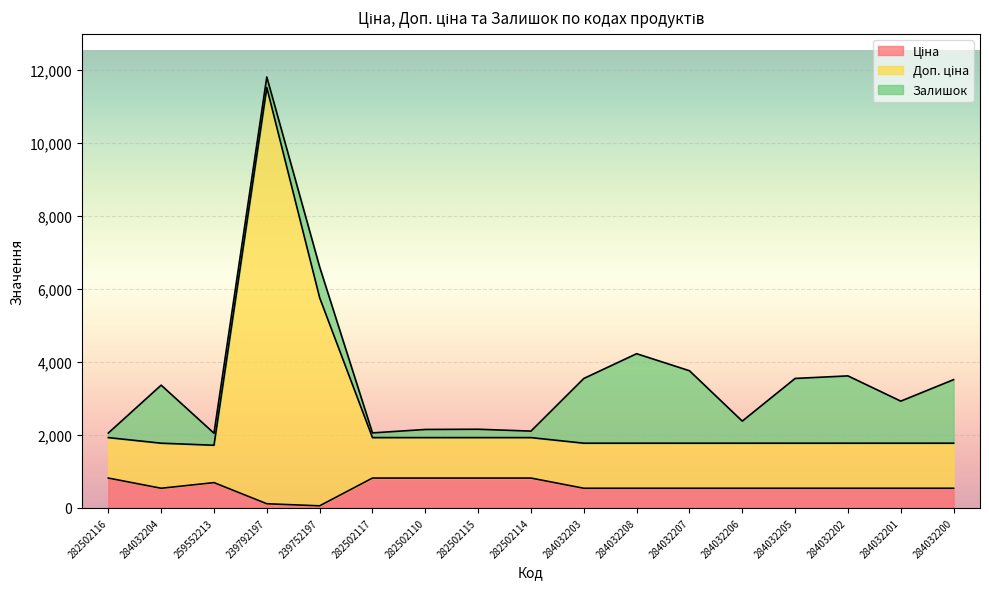

At which category is the sum across all series the highest?

239792197